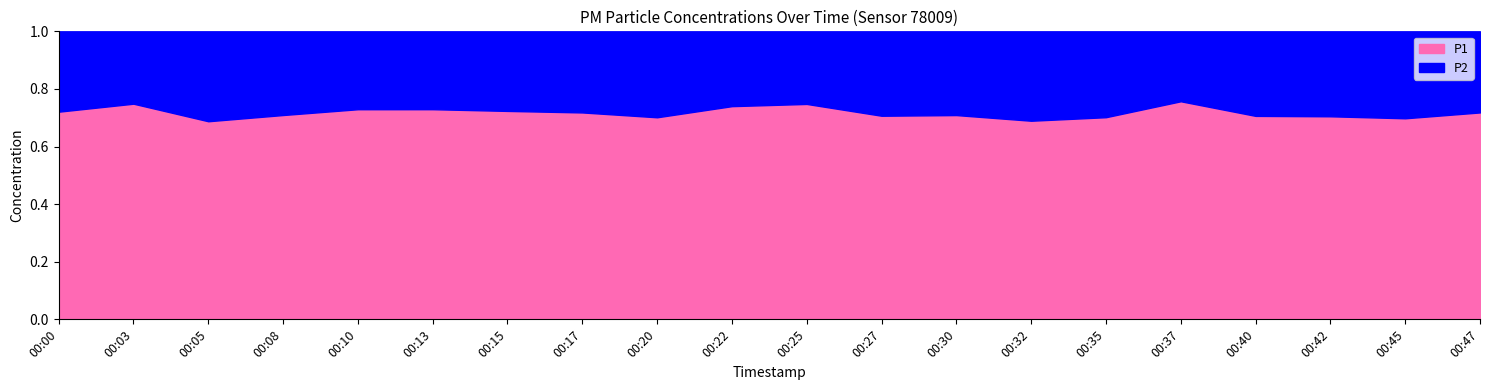

True or false: P1 has a value of 0.2 at 00:05.

False